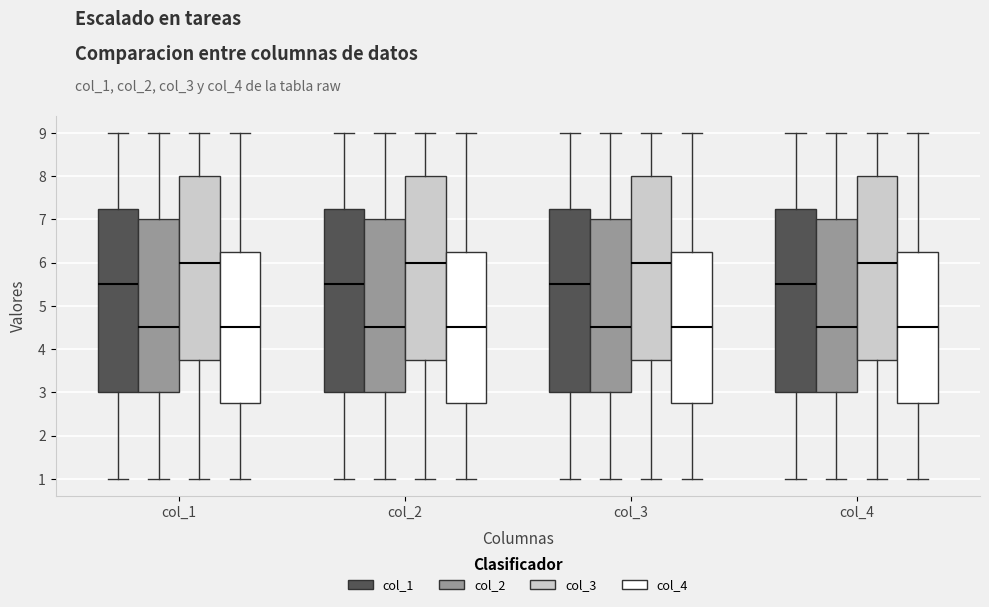

Where does the median line of the box for col_2 (col_4) sit on the y-axis? The values are not printed on the chart, so give them approximately, as read against the axis.

4.5